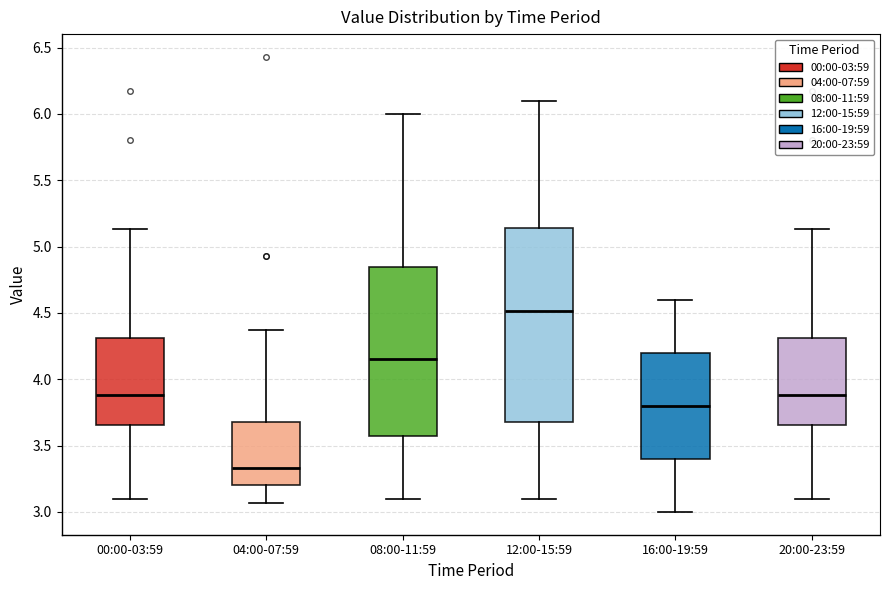

Which box has the highest median line?

12:00-15:59